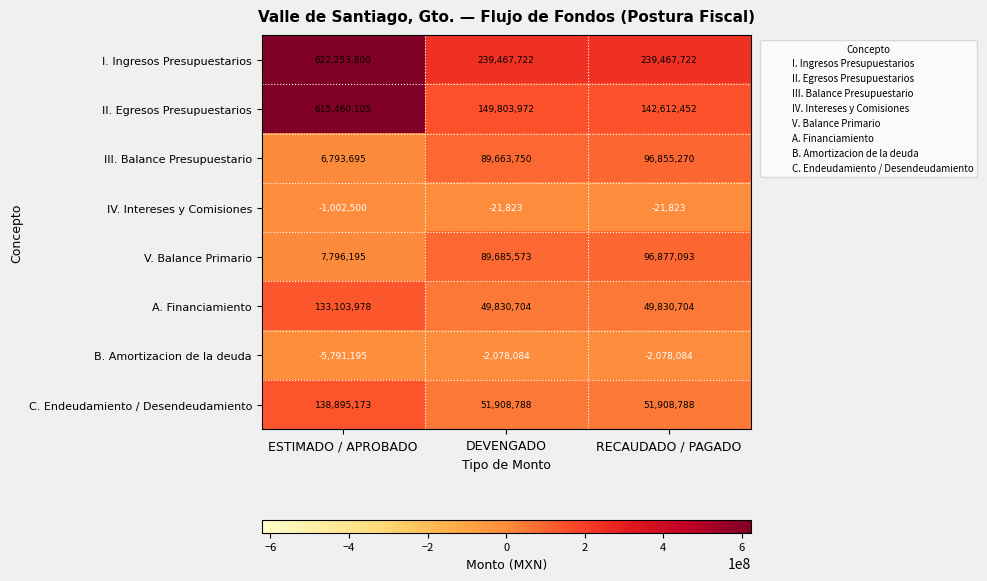

How many data points does each series have?

3